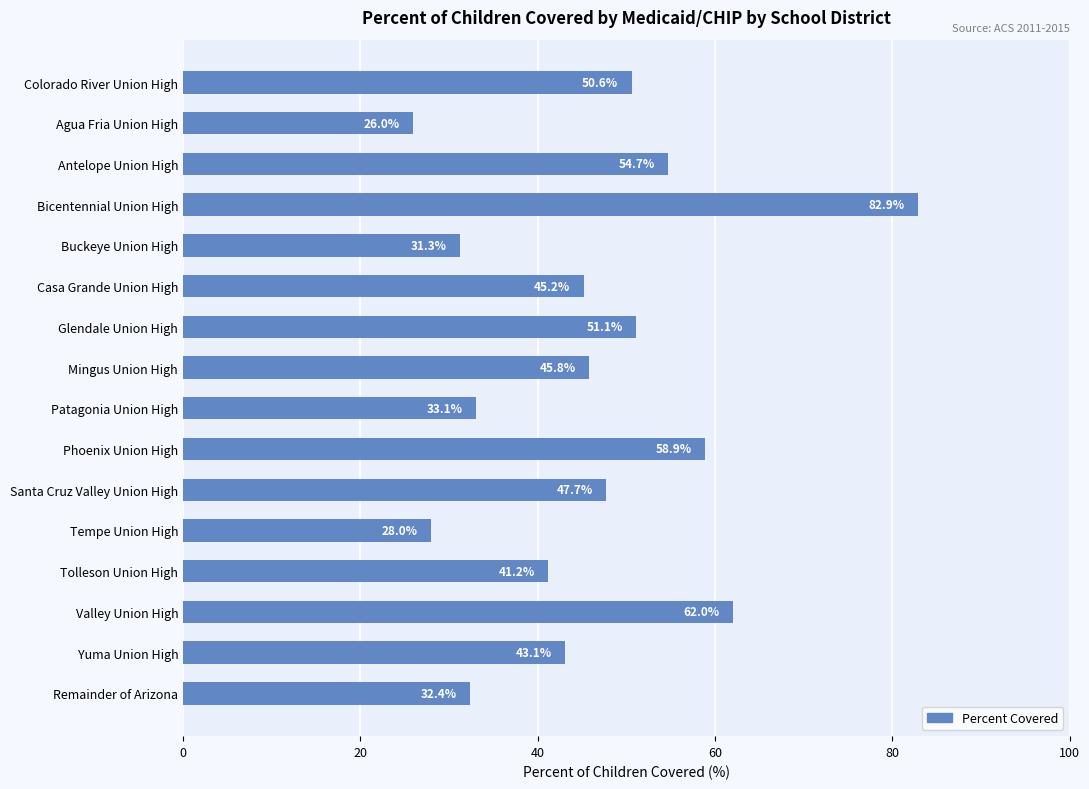

What is the label of the 12th bar from the top?

Tempe Union High